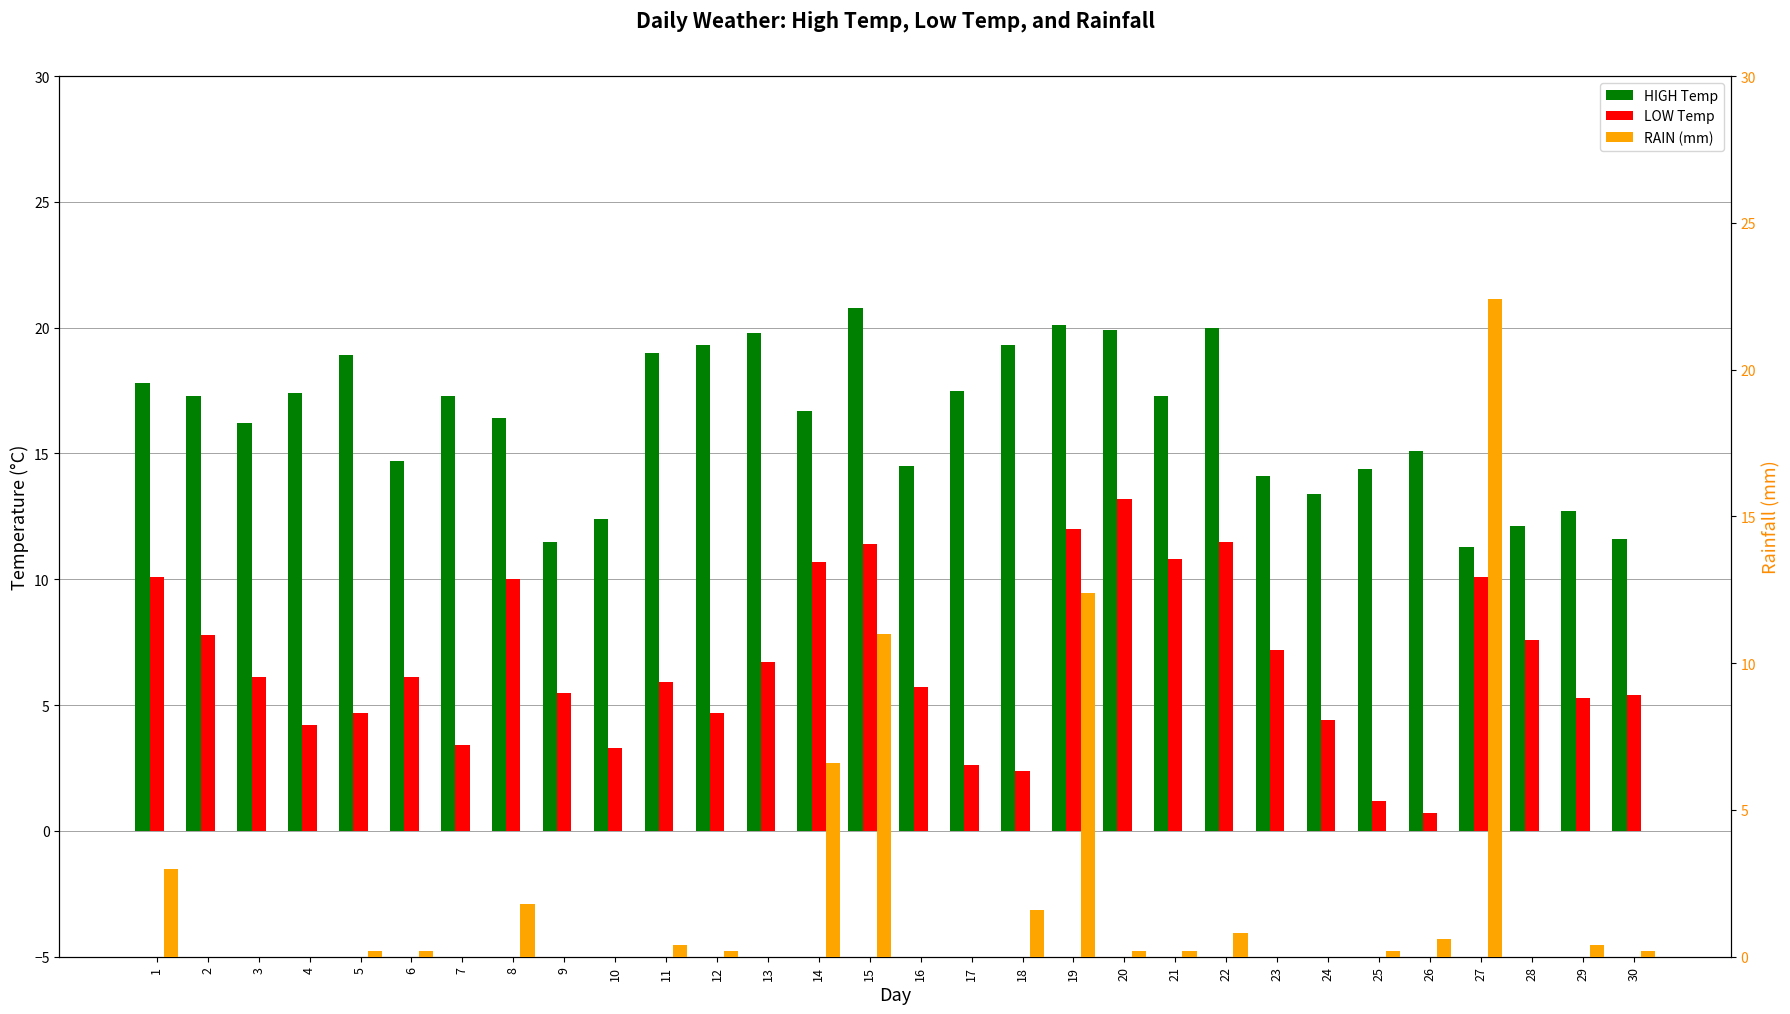

What is the sum of the LOW Temp values at 30 and 29?

10.7